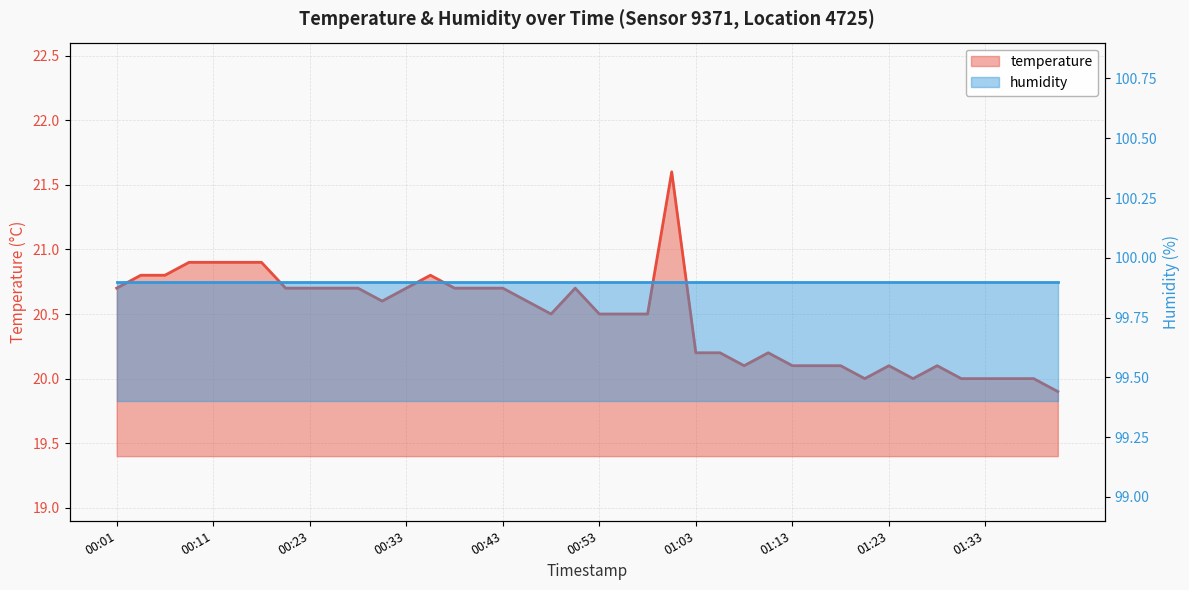

What is the value of the 27th point from the left?

20.1